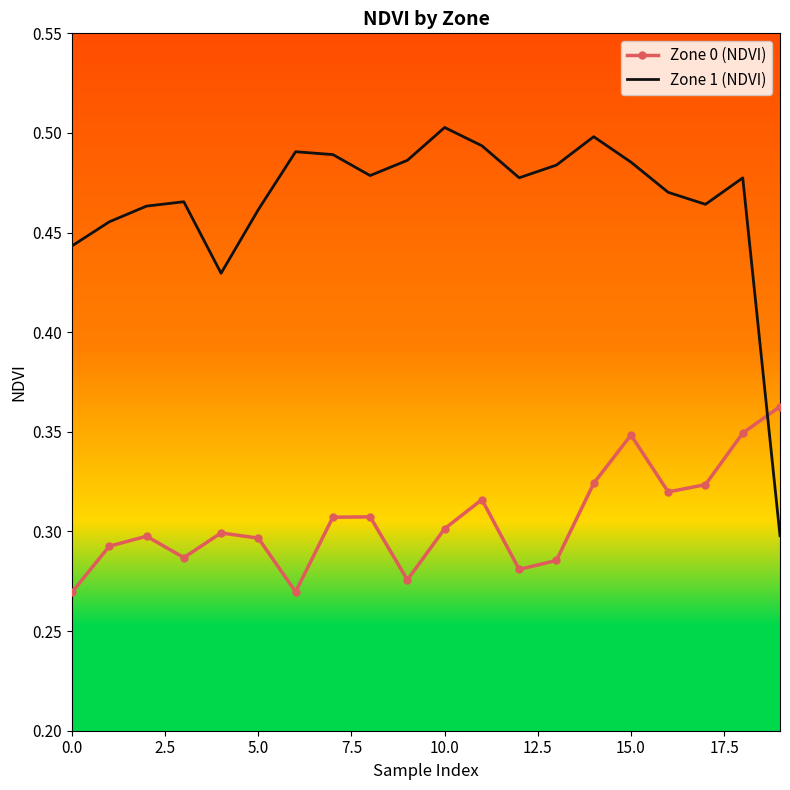

Which series has the largest total across all categories?

Zone 1 (NDVI)